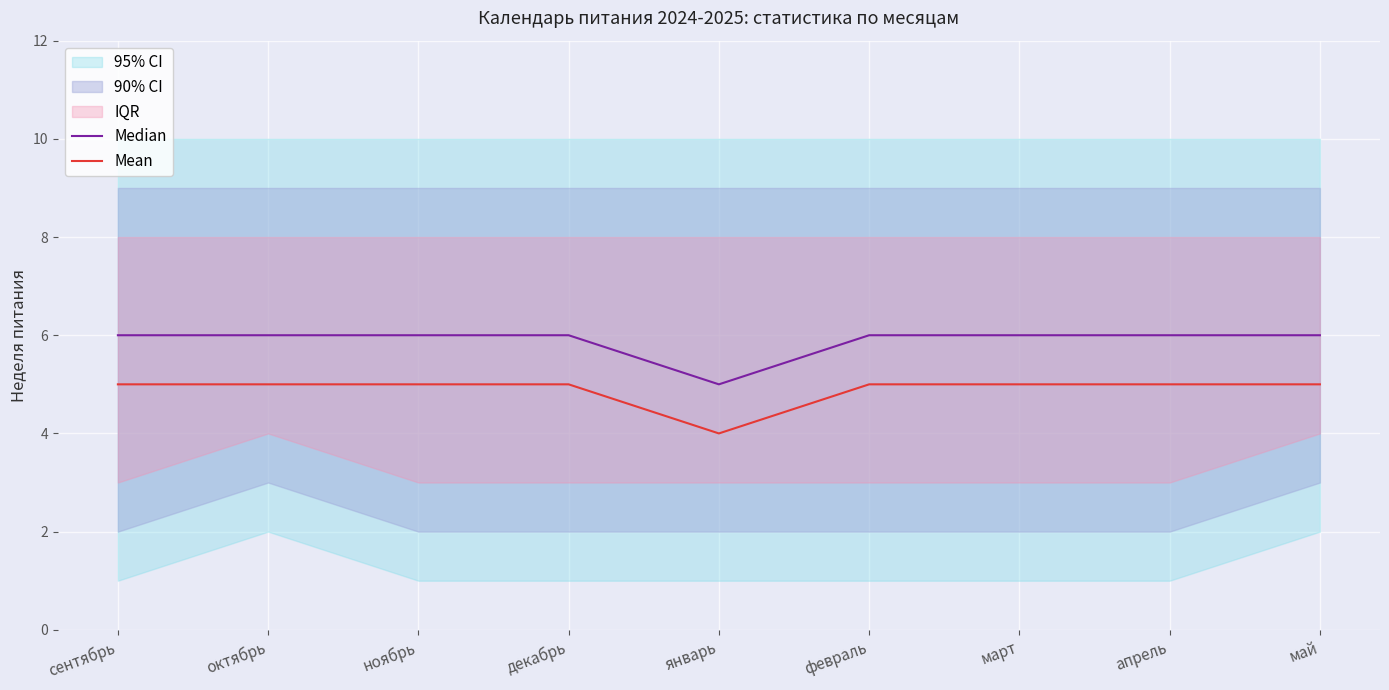

Reading left to right, list all the values displayed in this chart.

Median: 6	6	6	6	5	6	6	6	6
Mean: 5	5	5	5	4	5	5	5	5